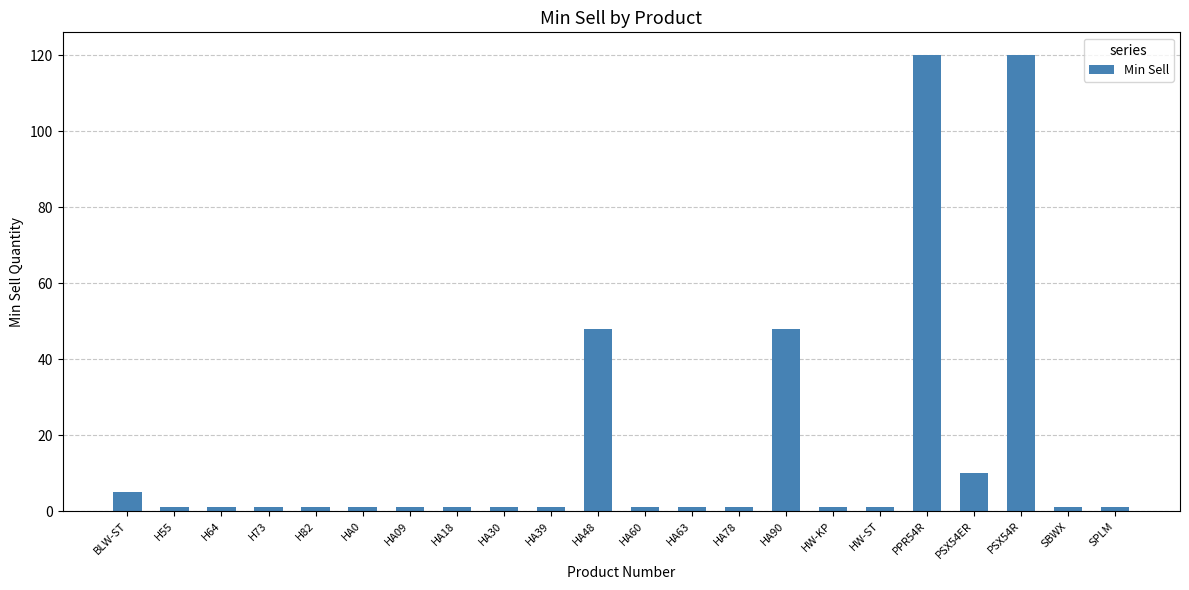

Reading left to right, what are all the values shown in this chart?

BLW-ST=5	H55=1	H64=1	H73=1	H82=1	HA0=1	HA09=1	HA18=1	HA30=1	HA39=1	HA48=48	HA60=1	HA63=1	HA78=1	HA90=48	HW-KP=1	HW-ST=1	PPR54R=120	PSX54ER=10	PSX54R=120	SBWX=1	SPLM=1